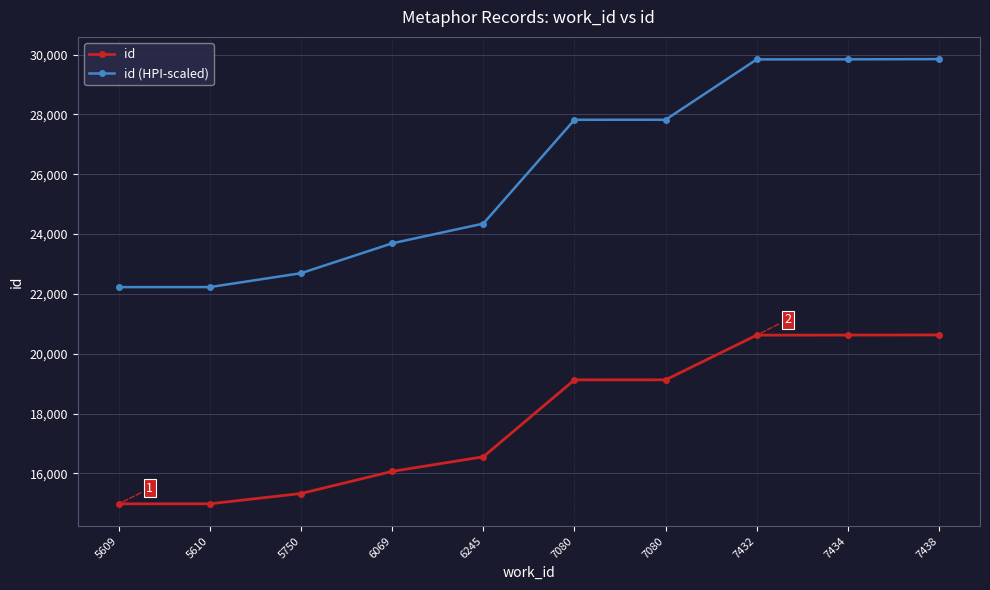

True or false: id (HPI-scaled) has more than 2 points higher than both neighbors.

False